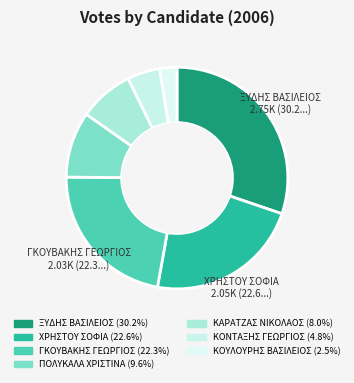

Approximately how many times larger is the value at ΠΟΛΥΚΑΛΑ ΧΡΙΣΤΙΝΑ compared to ΧΡΗΣΤΟΥ ΣΟΦΙΑ?

0.4